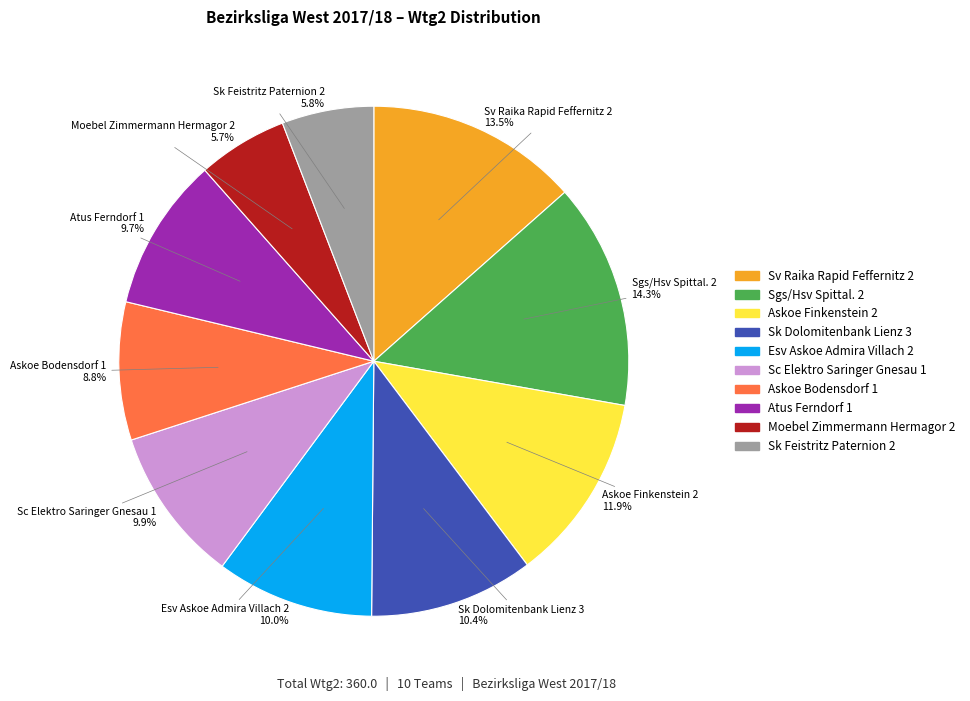

How many segments does this pie chart have?

10